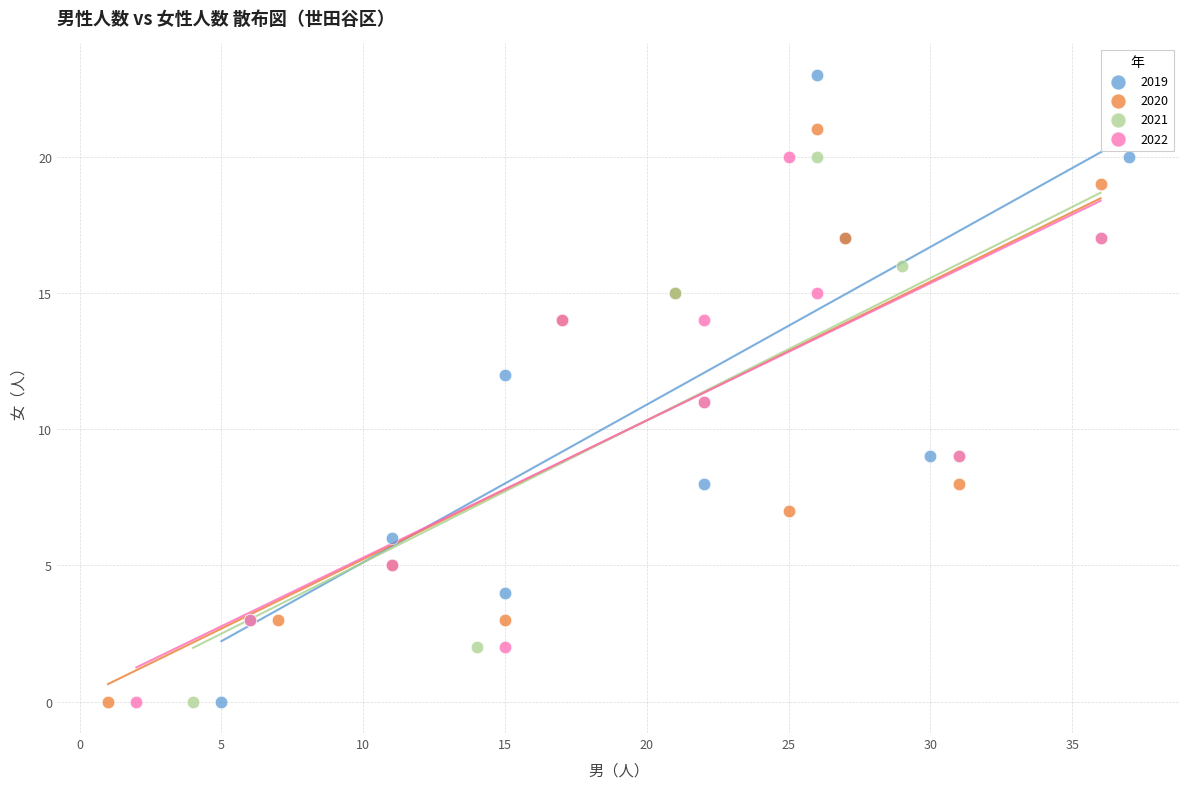

Which series contains the highest Y value?

2019